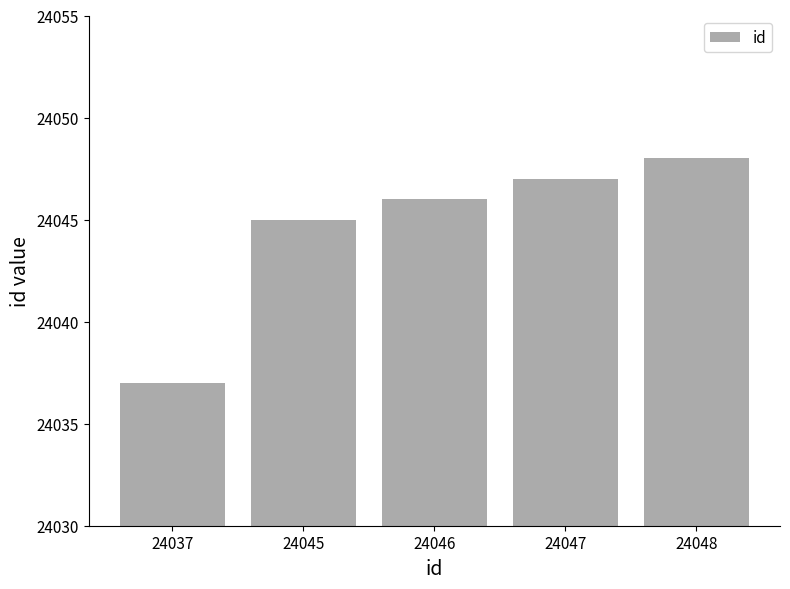

True or false: the data shows 24037 at 24037.

True